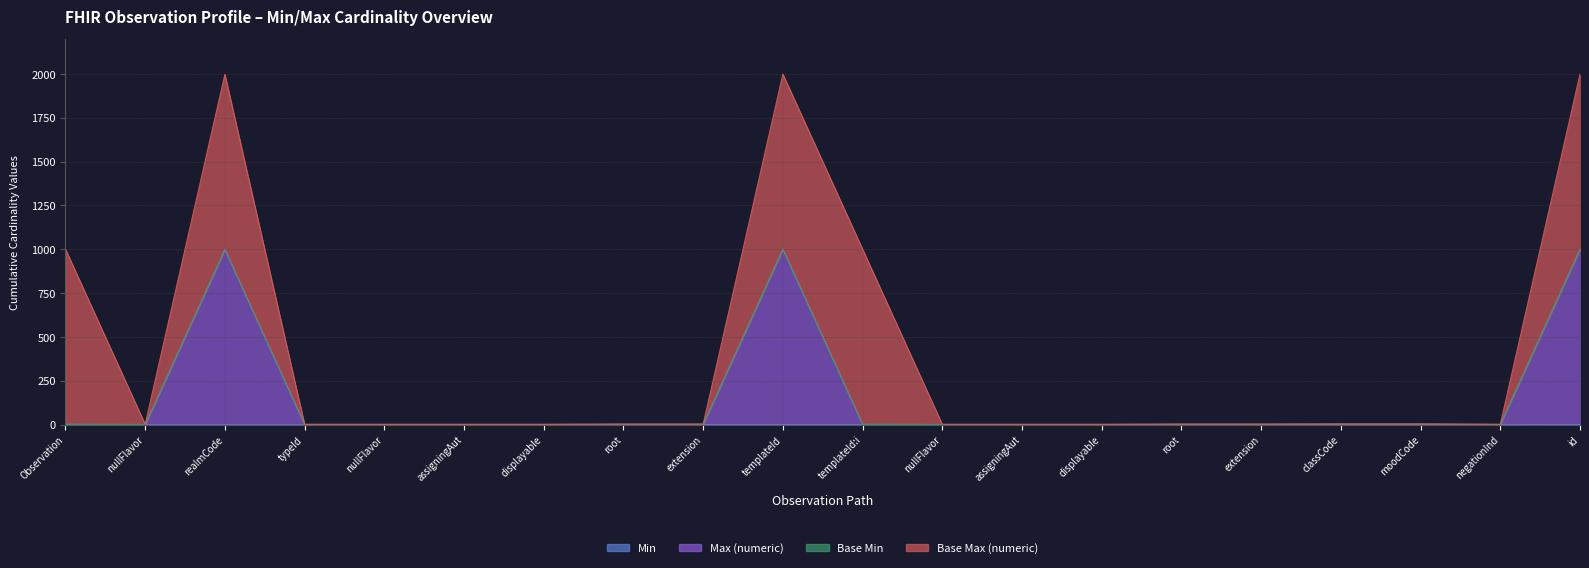

What is the spread (max minus min) of values at nullFlavor?

1